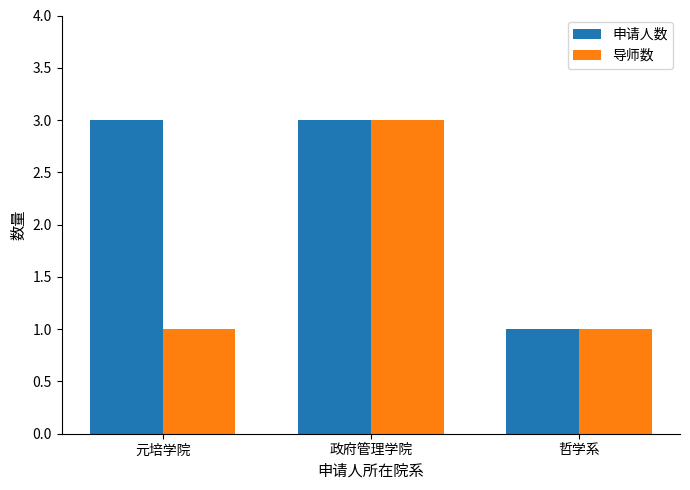

How many bars are there in total?

6